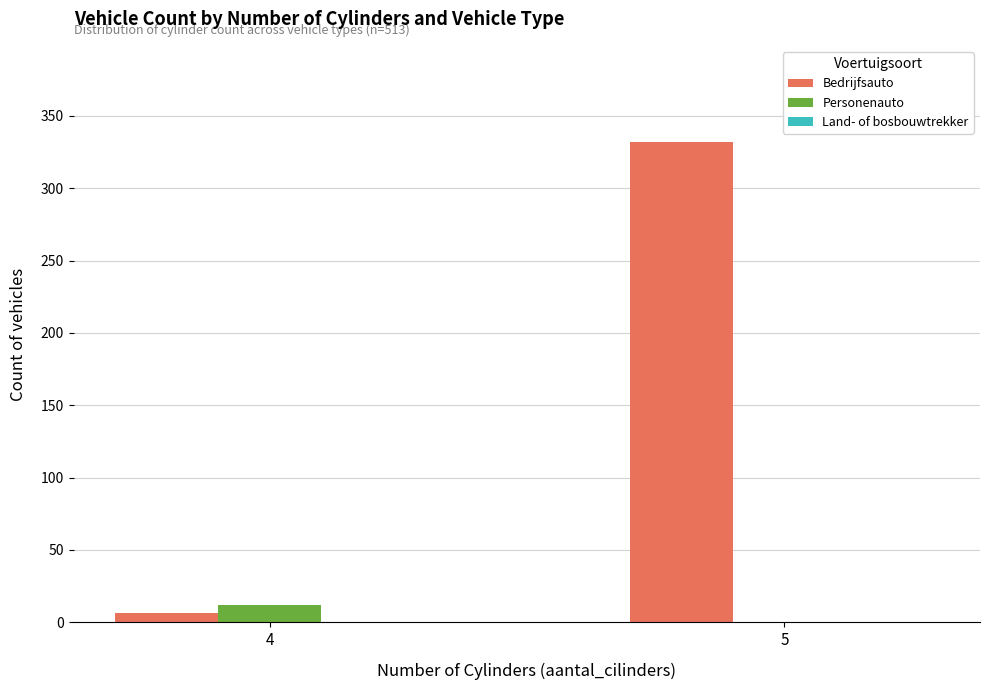

What is the greatest value displayed?

332